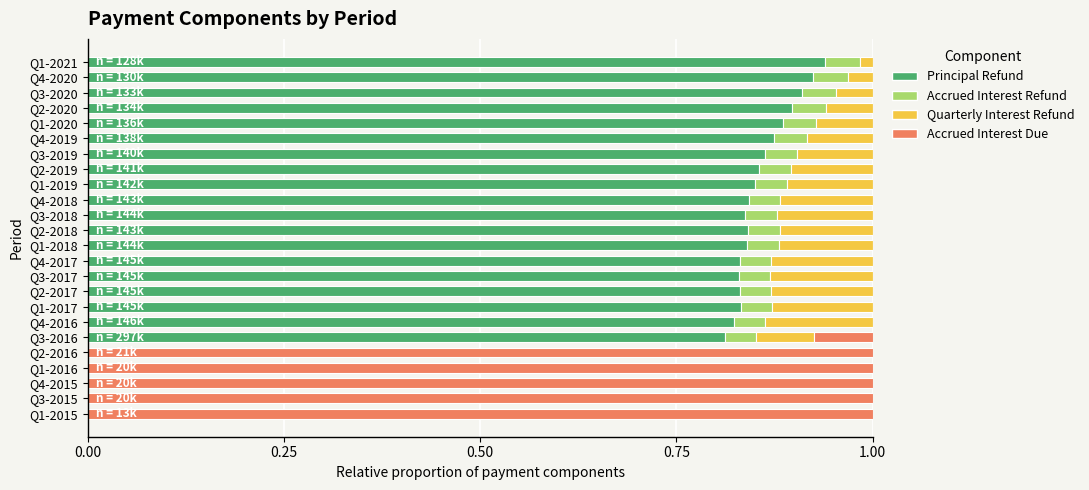

What is the total value across all series at Q3-2017?

1.0